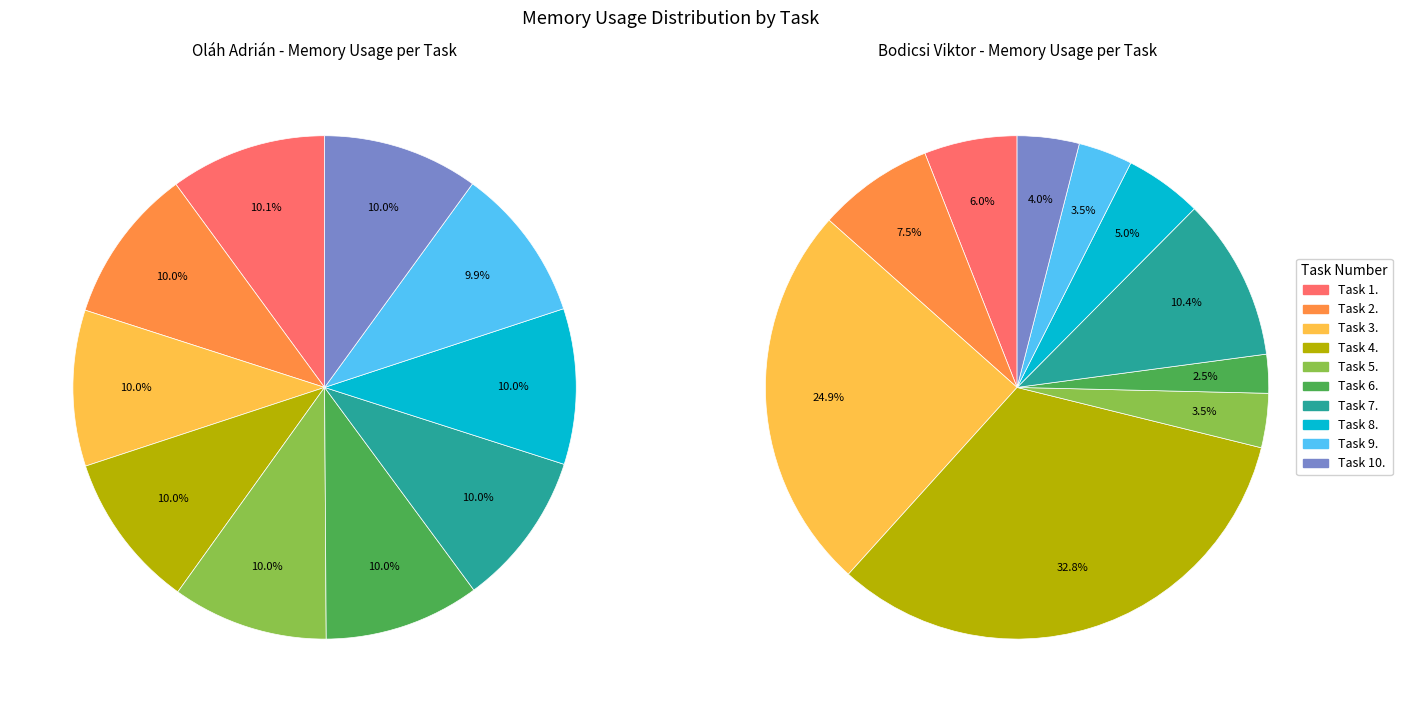

Count the number of slices in the pie.

10